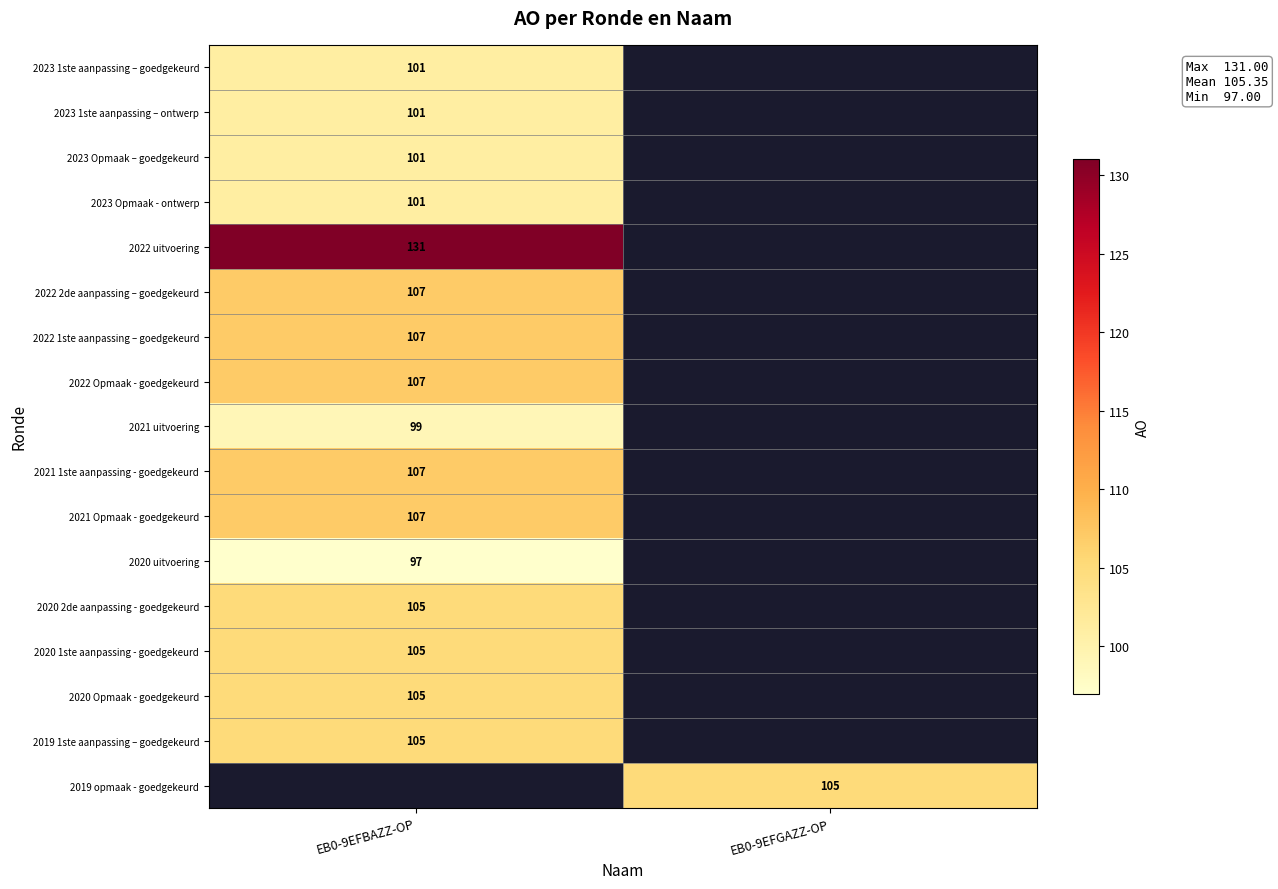

True or false: 2023 Opmaak – goedgekeurd has a value of 101 at EB0-9EFBAZZ-OP.

True